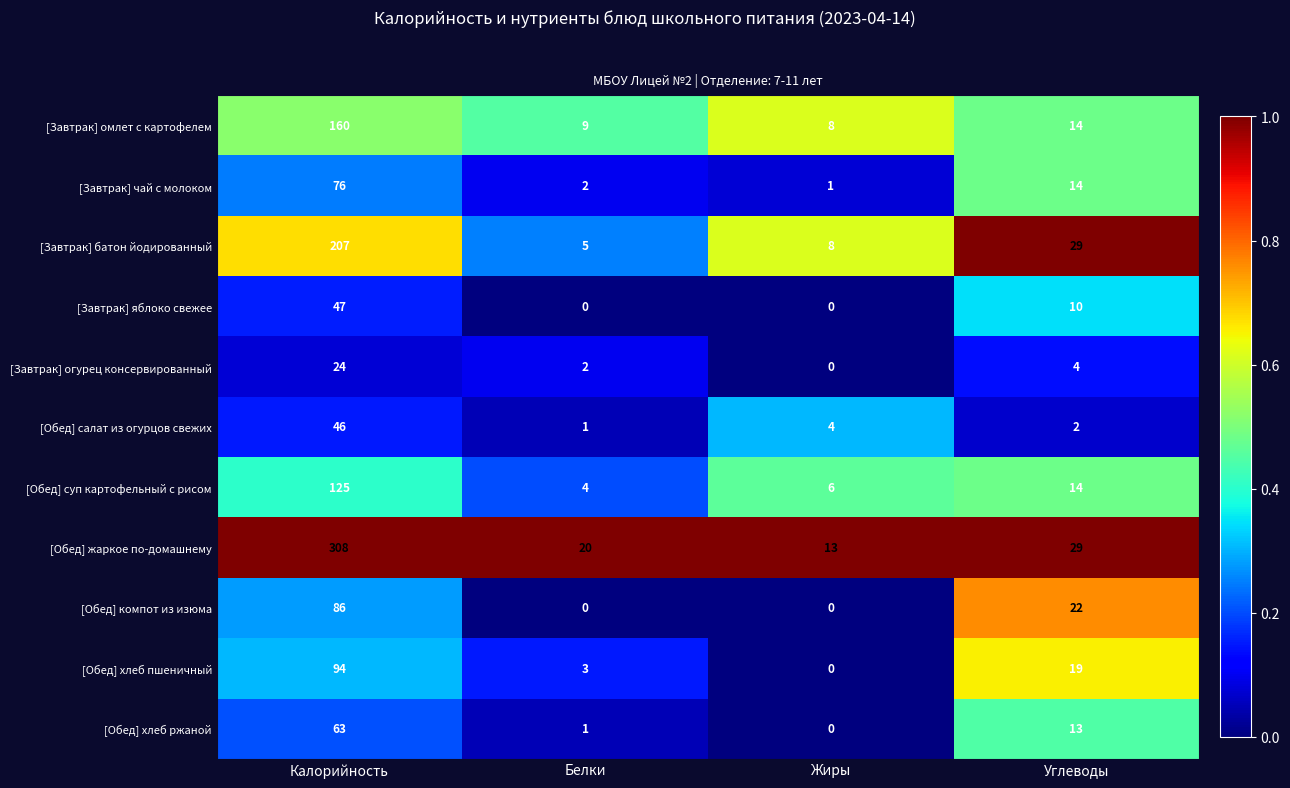

True or false: [Обед] суп картофельный с рисом has a value of 0.2 at Белки.

True